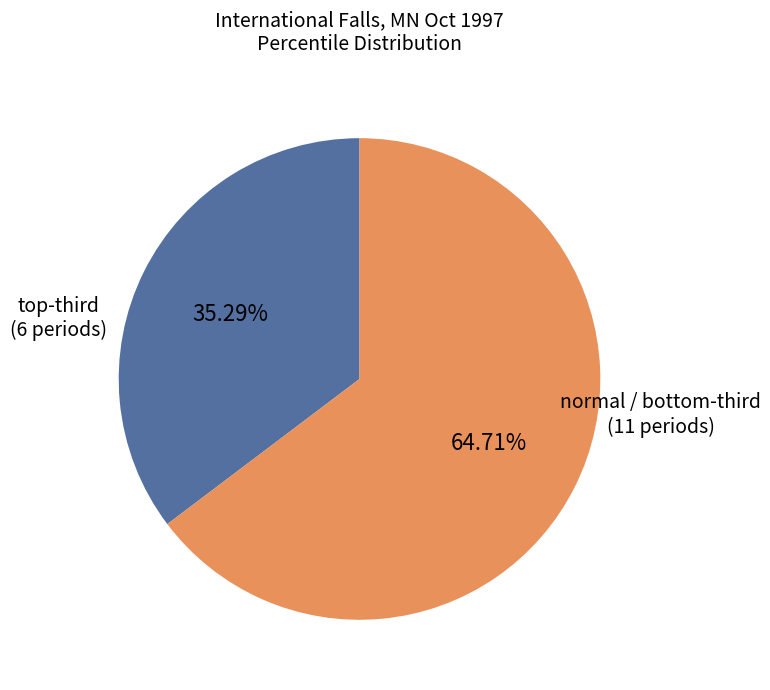

How many segments does this pie chart have?

2